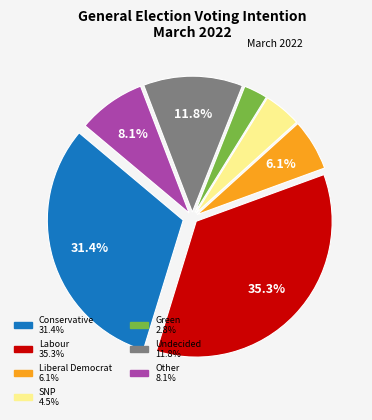

Is there any slice that represents more than half of the pie?

No